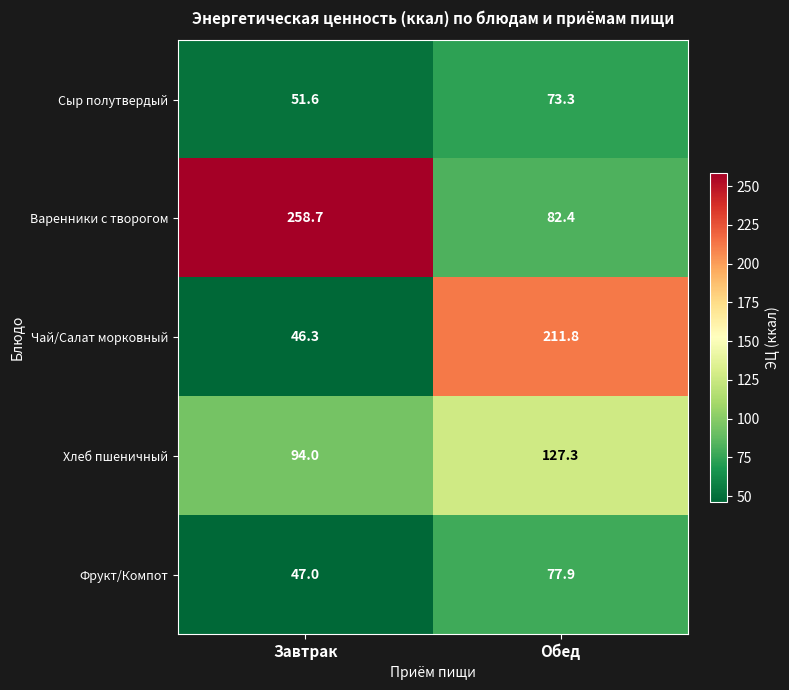

The Варенники с творогом series shows 422.7 at Завтрак. True or false?

False